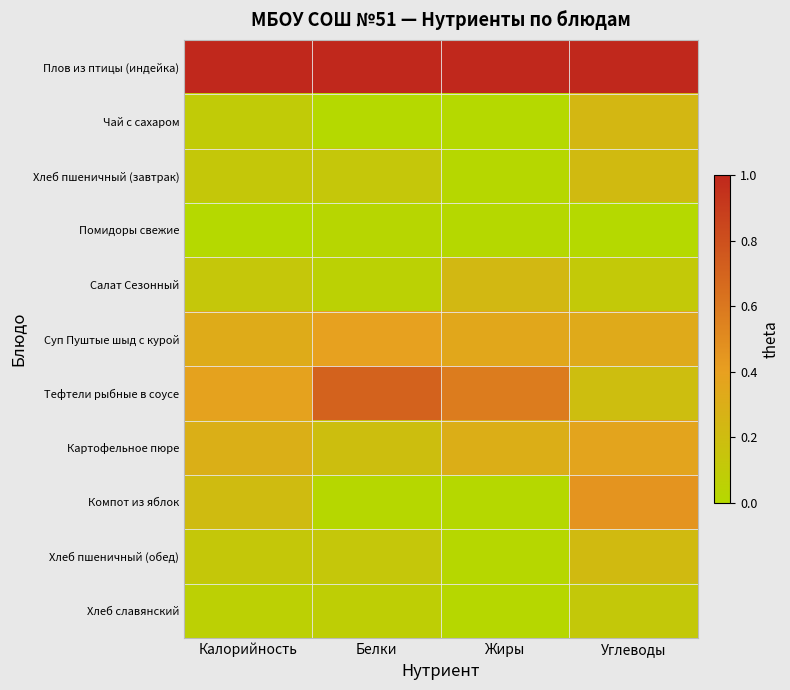

What is the spread (max minus min) of values at Белки?

1.0